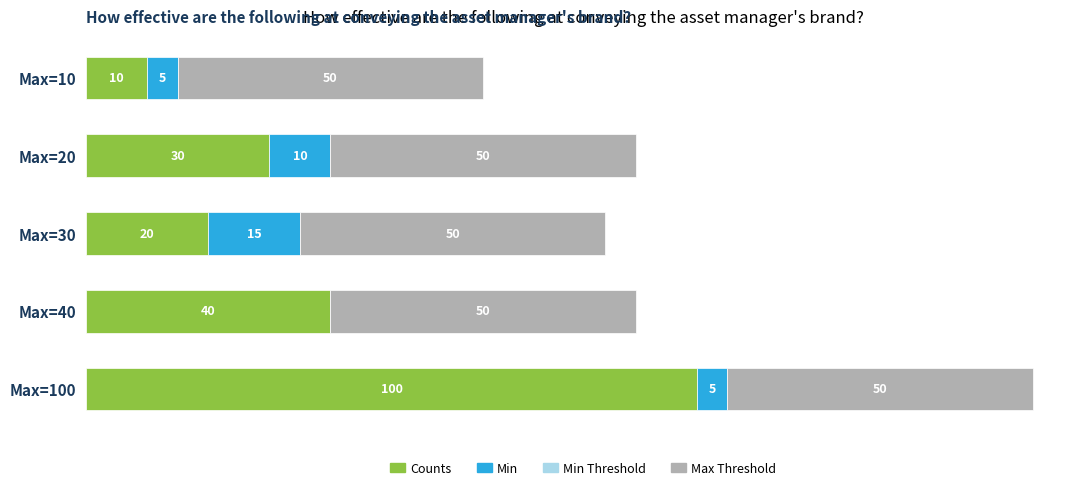

At which label is Counts closest to 55?

Max=40